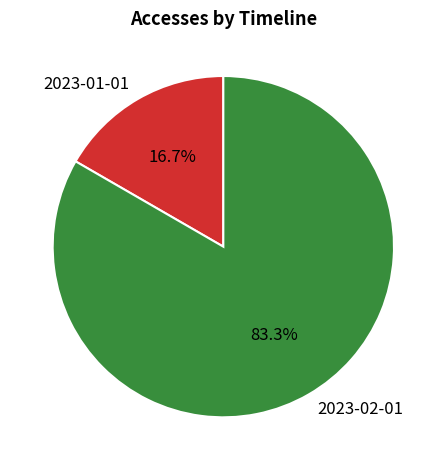

To the nearest percent, what percentage of the pie is 2023-02-01?

83%